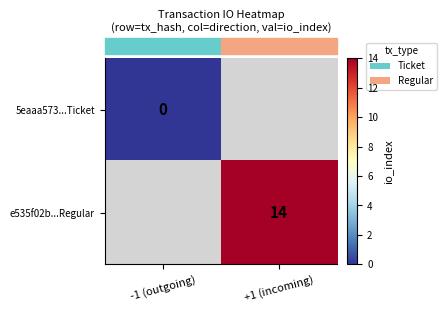

At which label does row_0 reach its minimum?

-1 (outgoing)